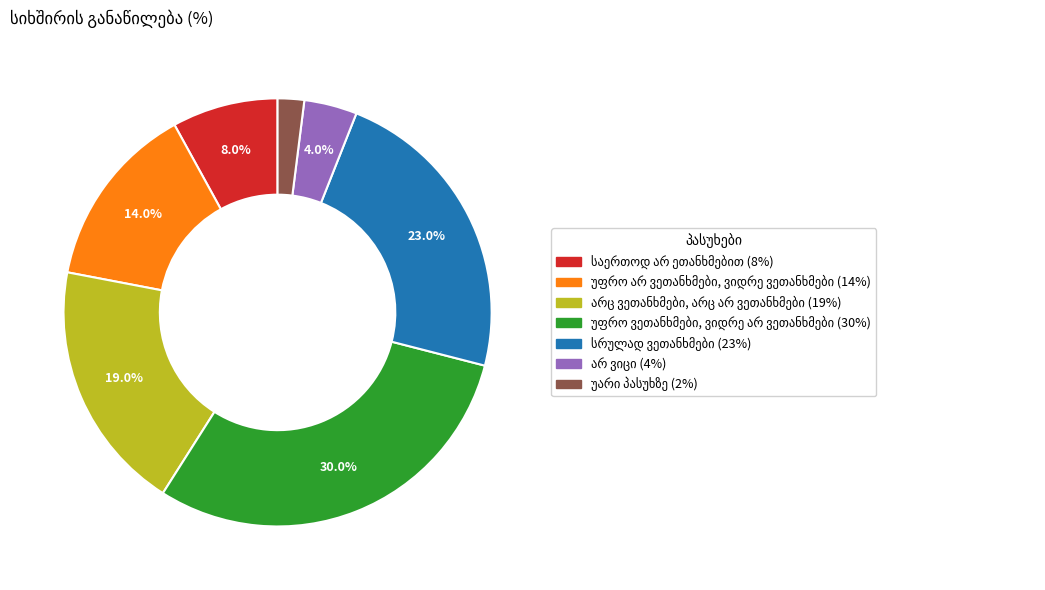

Is there a majority slice in this chart?

No